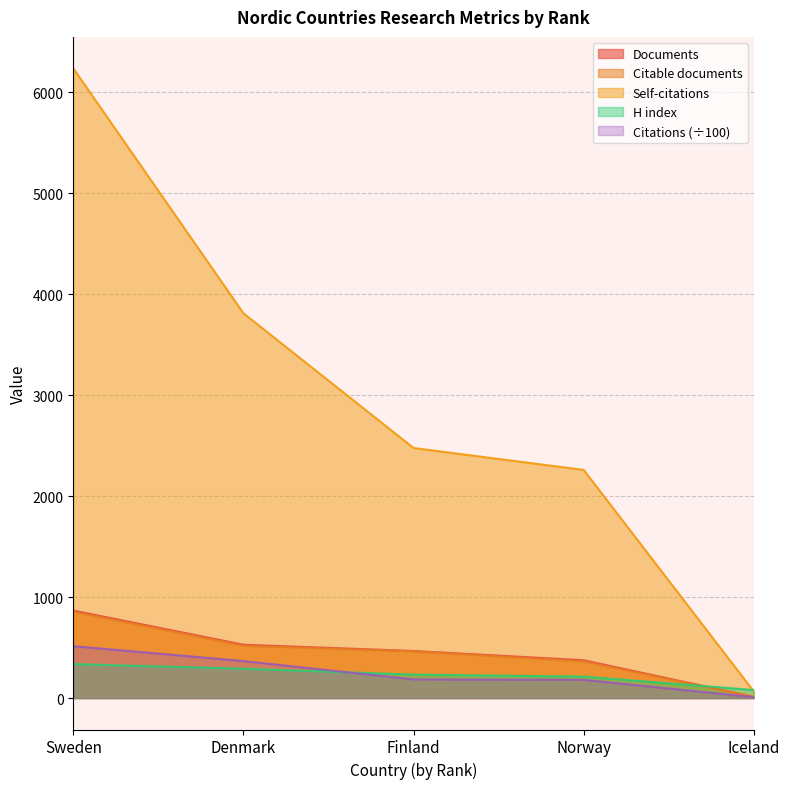

Rank the series by their maximum value, from highest to lowest.

Self-citations, Documents, Citable documents, Citations, H index